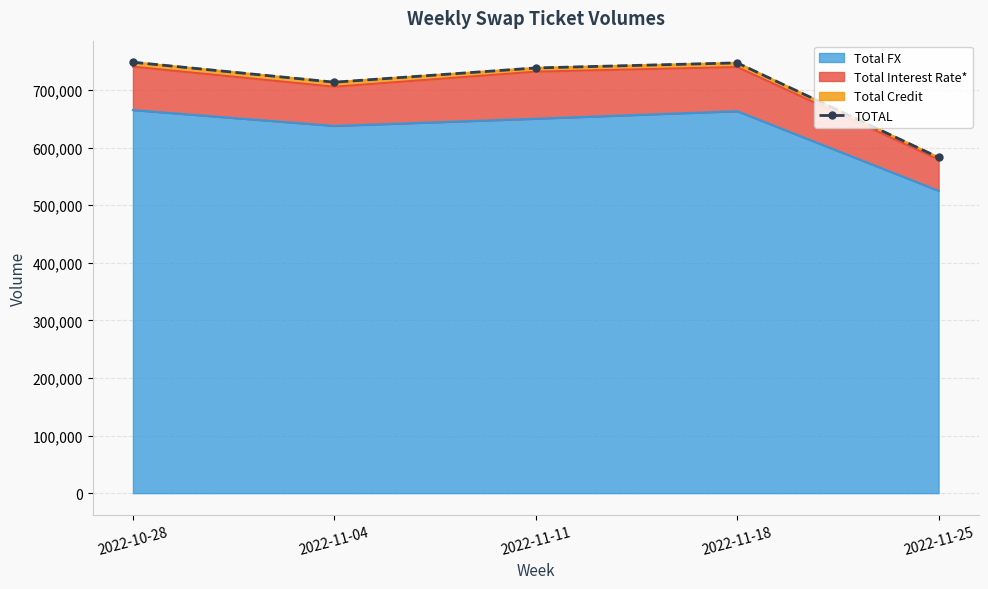

Count the number of values greater than 738582.

2